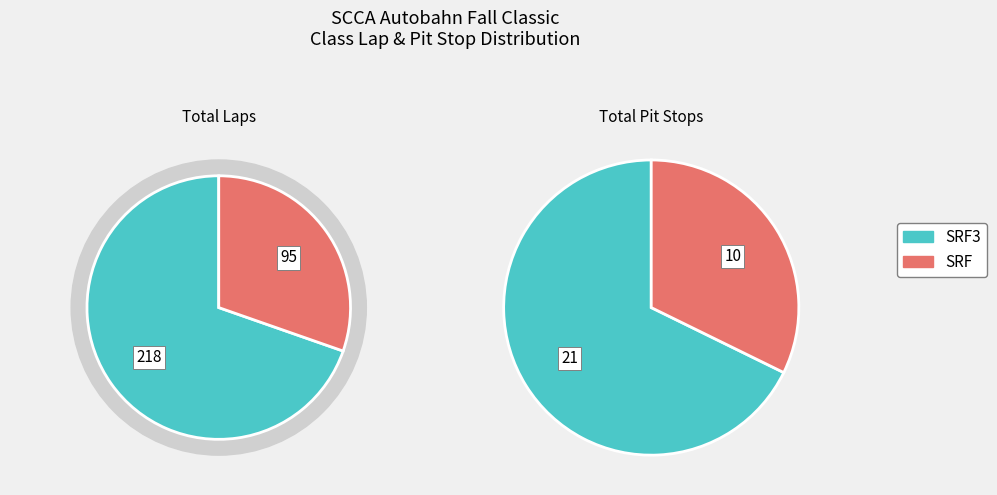

What is the largest slice in the pie chart?

SRF3